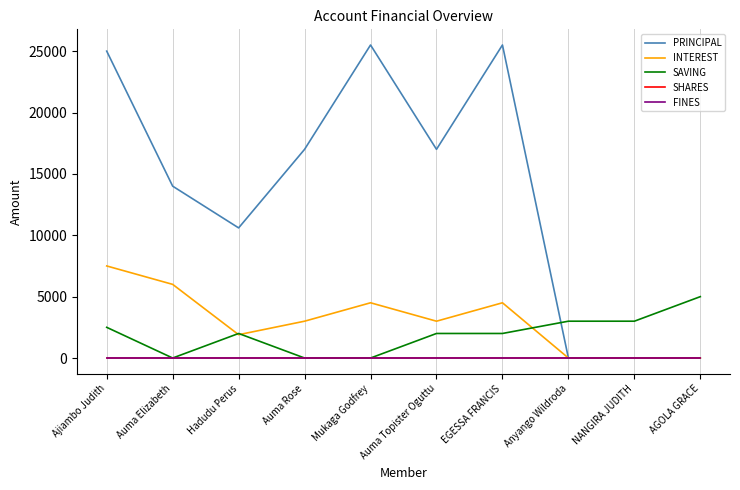

What is the difference between the highest and lowest values at Auma Rose?

17000